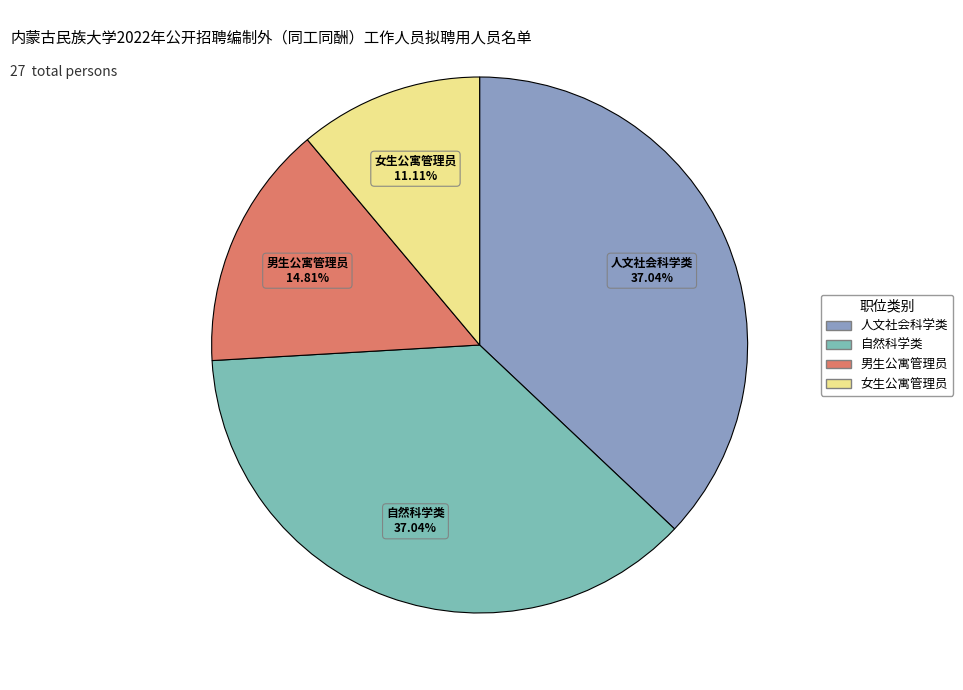

Between 人文社会科学类 and 女生公寓管理员, which is larger?

人文社会科学类